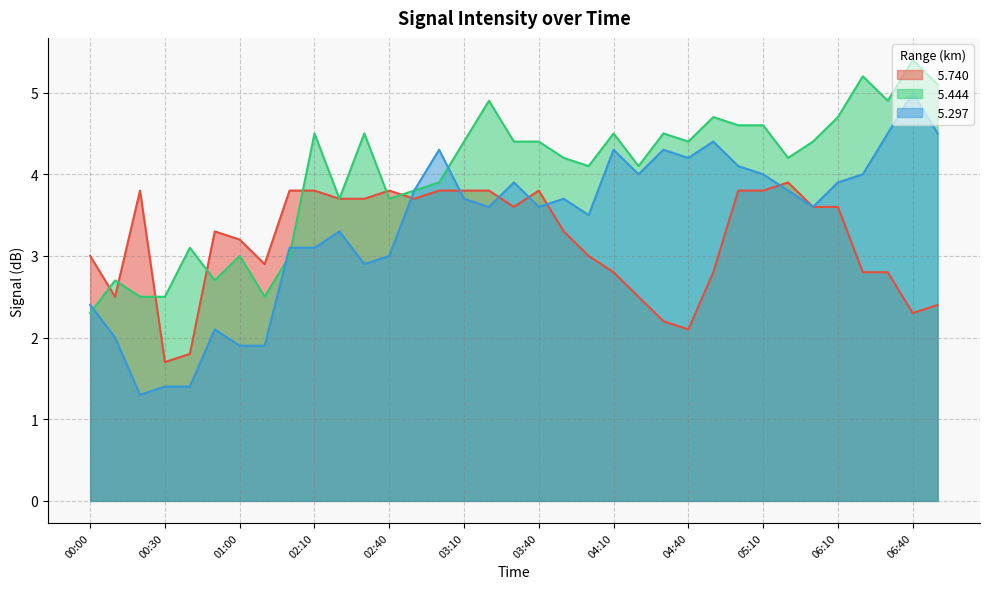

In   5.444, how many points are higher than both neighbors (excluding endpoints)?

11